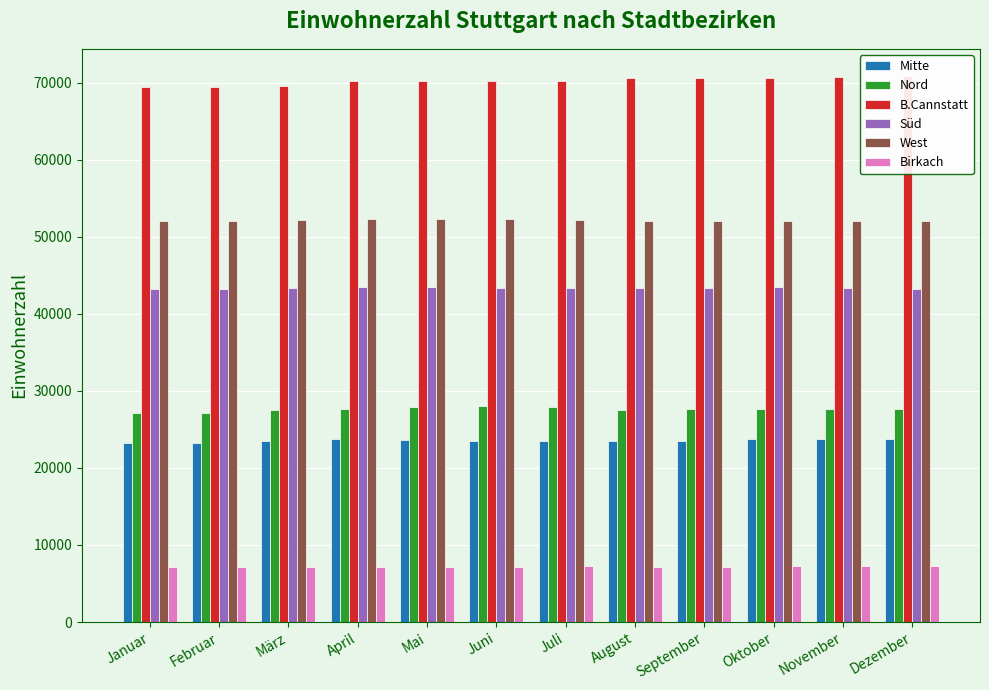

List the labels in order of Nord value, largest first.

Juni, Mai, Juli, April, Dezember, September, Oktober, November, August, März, Januar, Februar